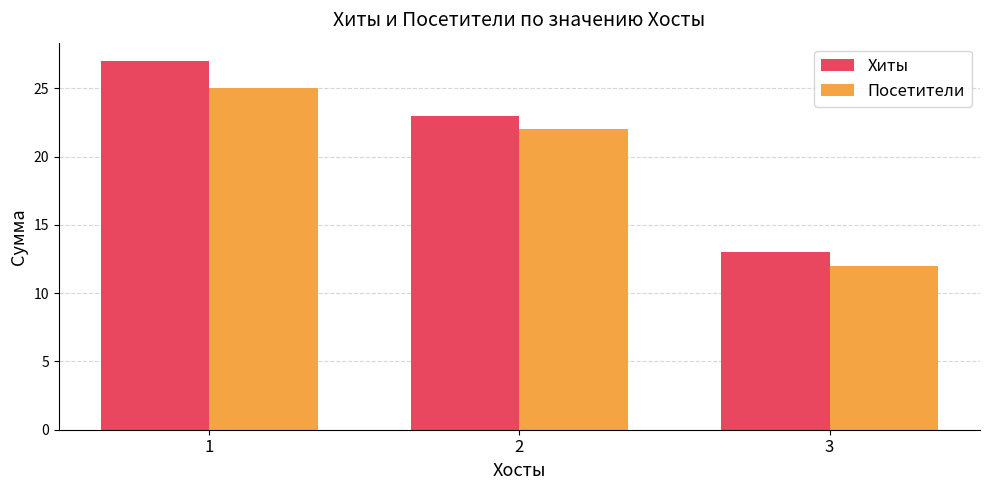

What are all the series names shown in the legend?

Хиты, Посетители